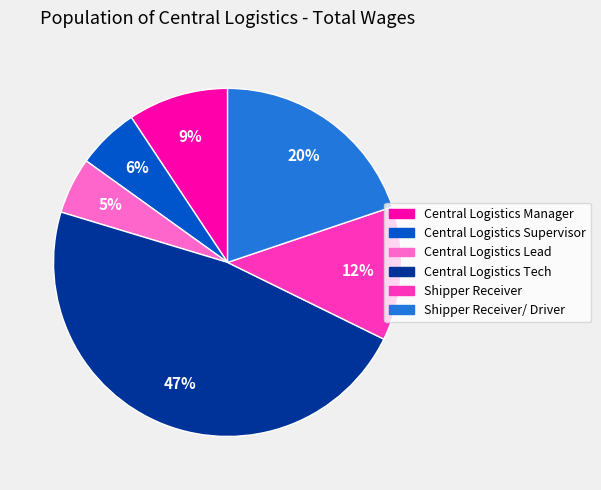

Is there any slice that represents more than half of the pie?

No